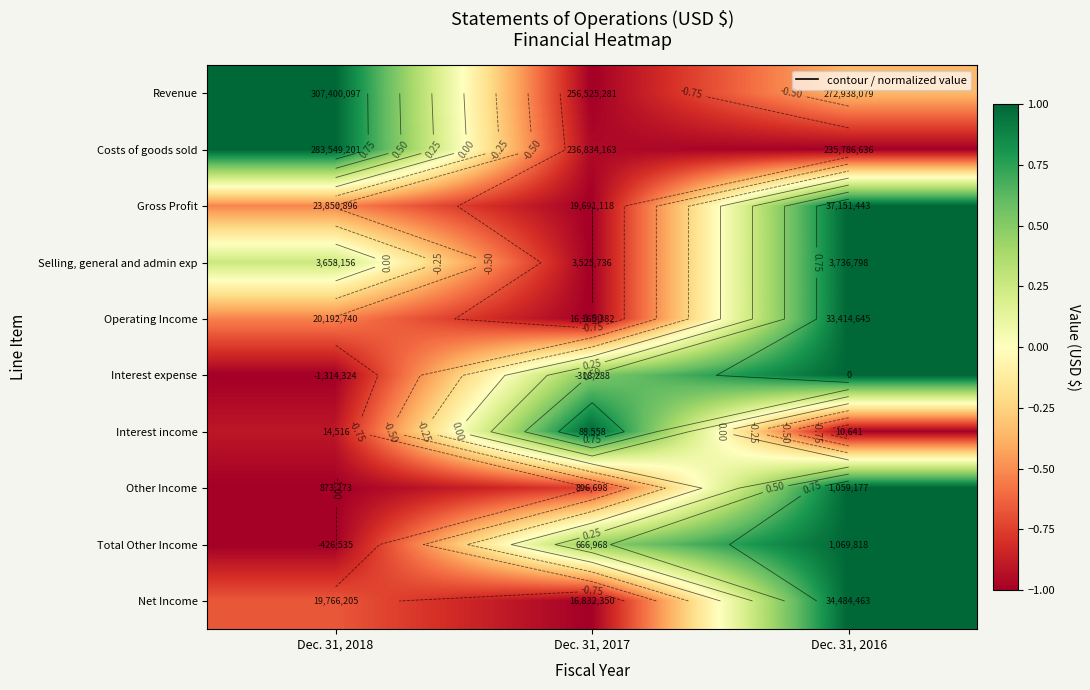

How many data points does each series have?

3